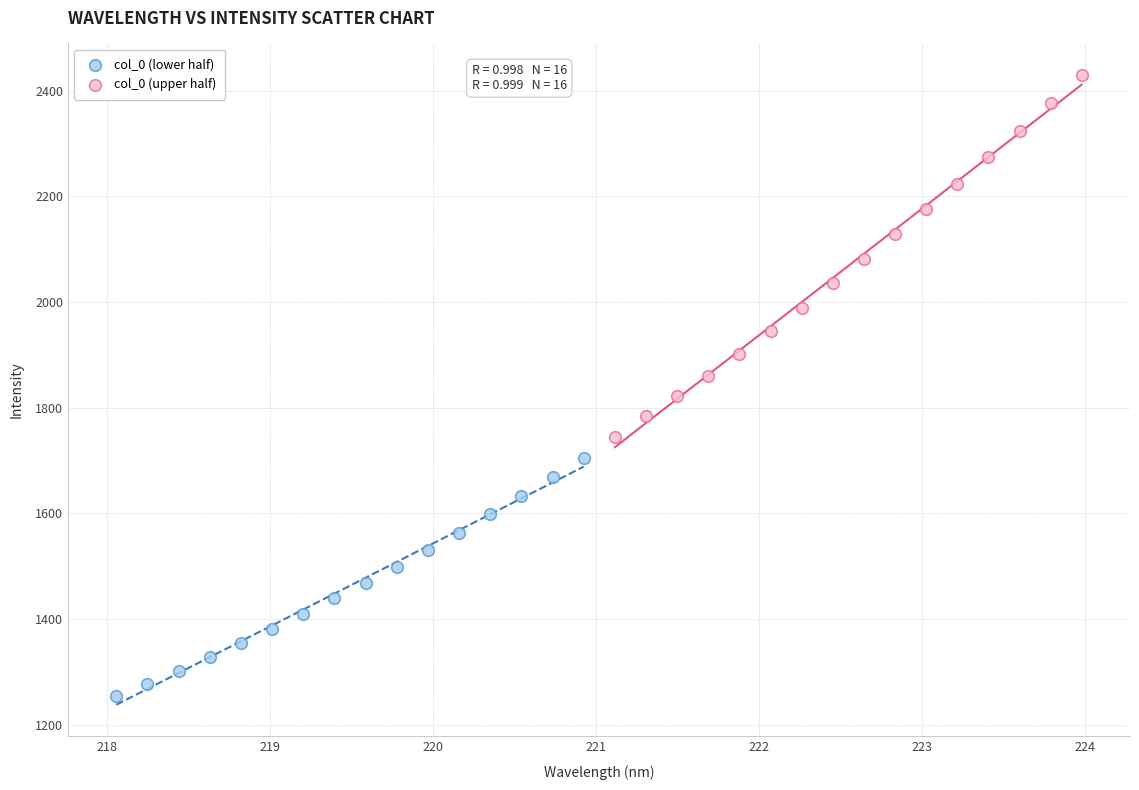

Which series has the largest Y range (max minus min)?

col_0 (upper half)